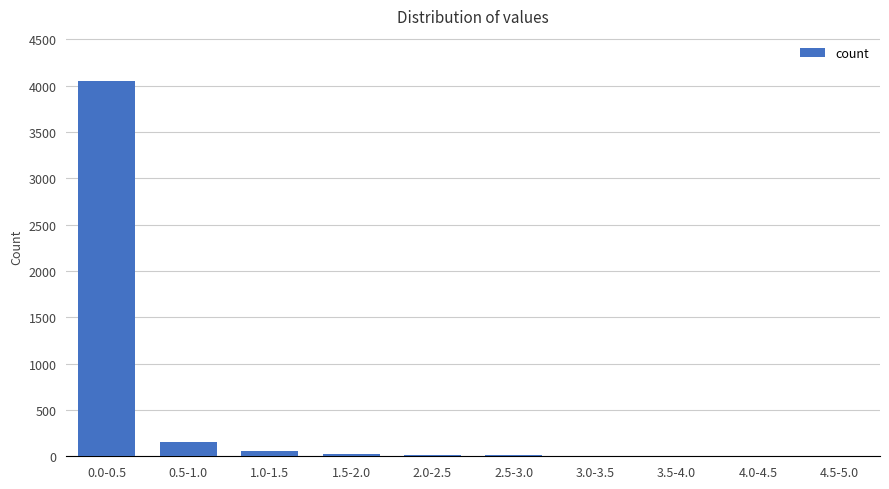

Where is the data nearest to the value 2025?

0.5-1.0